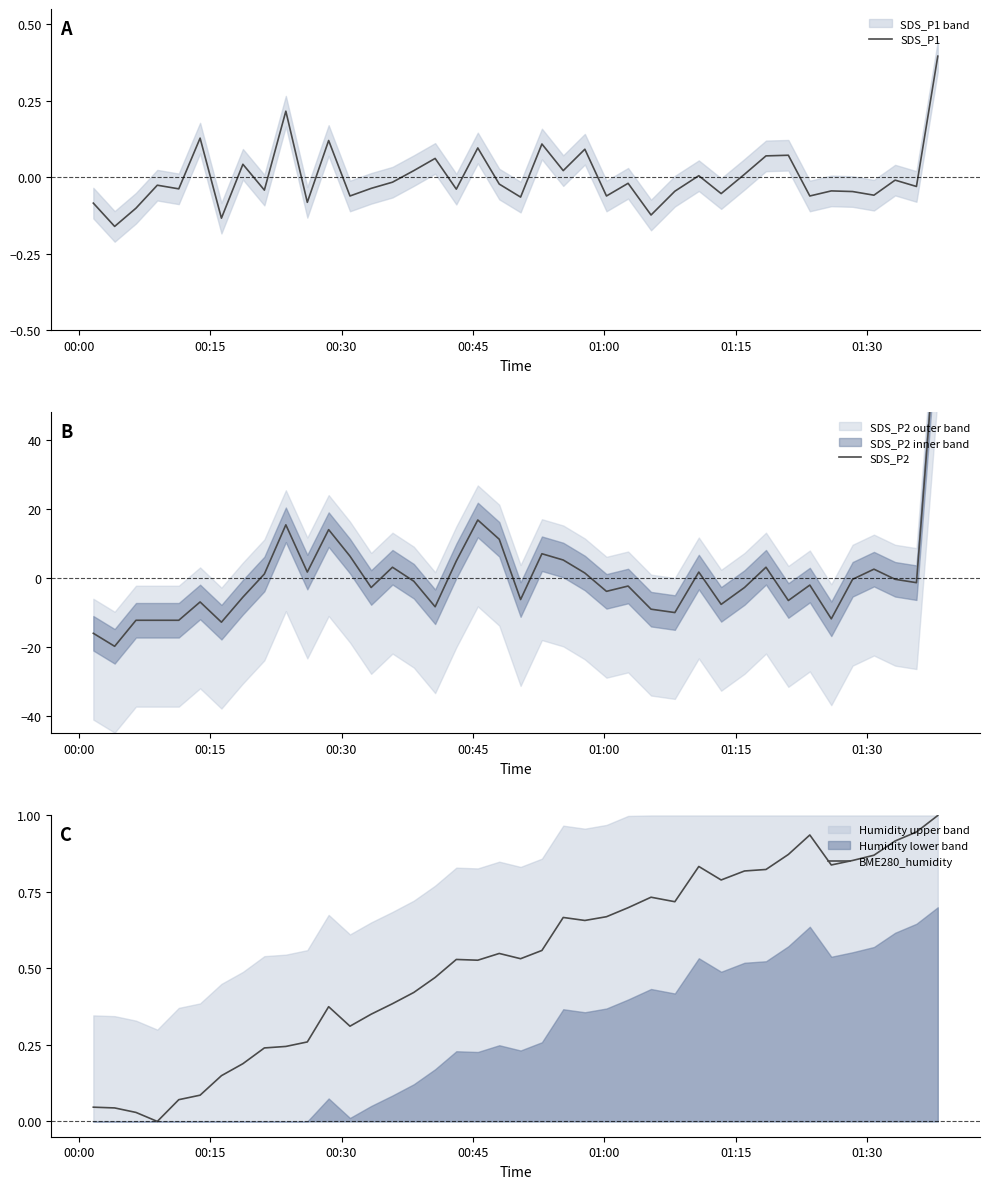

Which series has the widest spread of values?

SDS_P2